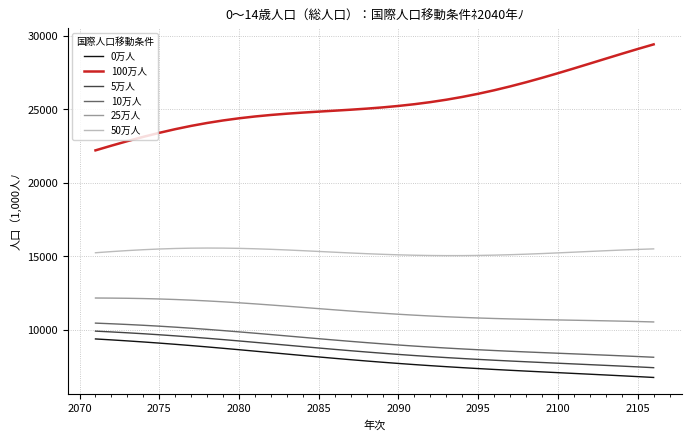

True or false: 50万人 and 5万人 cross at least once.

False